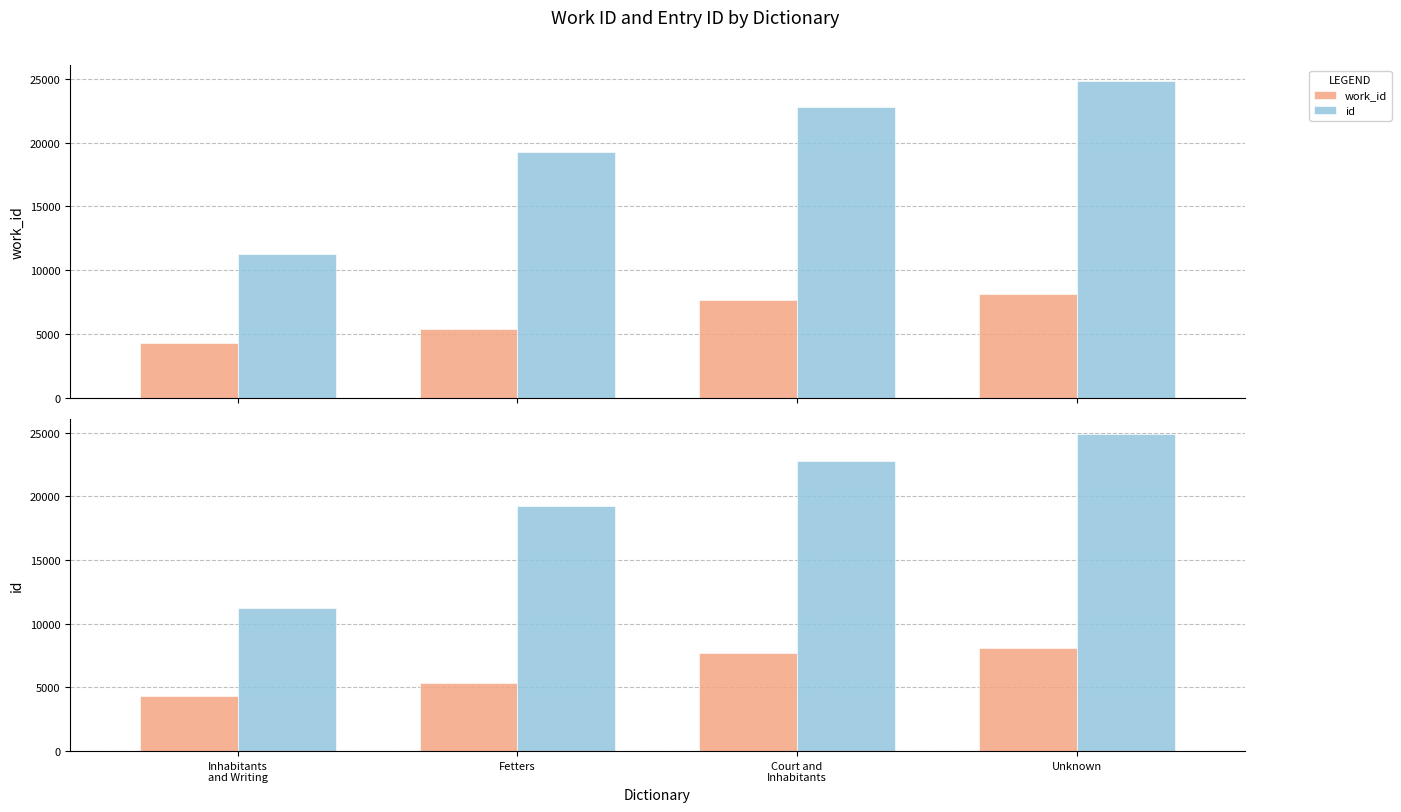

At which label does work_id reach its peak?

Unknown